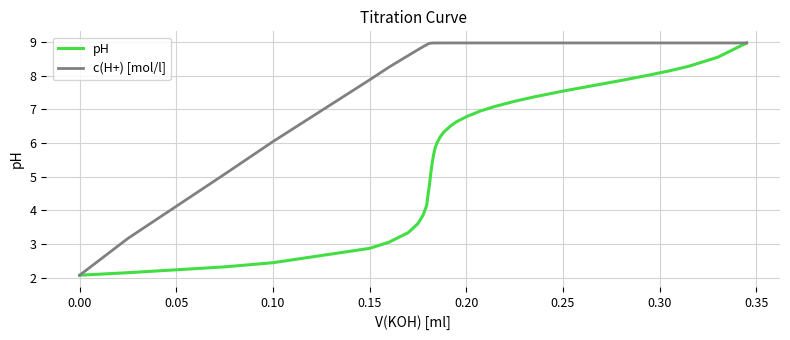

Which series has the largest total across all categories?

c(H+) [mol/l]